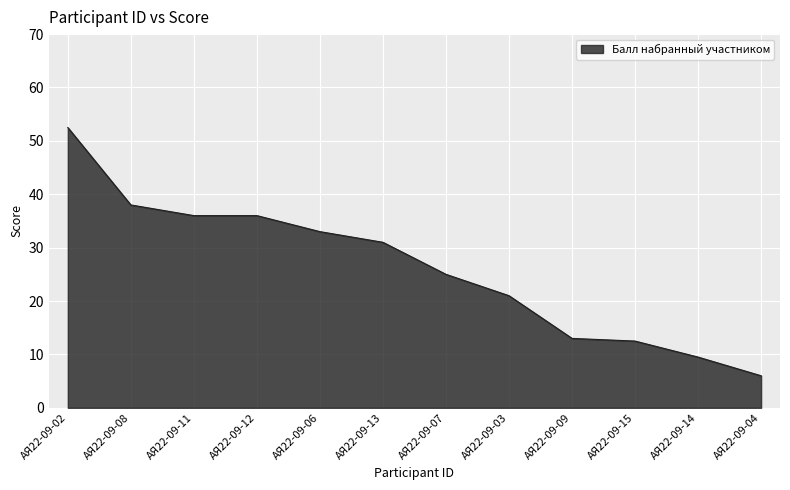

What is the maximum value shown in the chart?

52.5